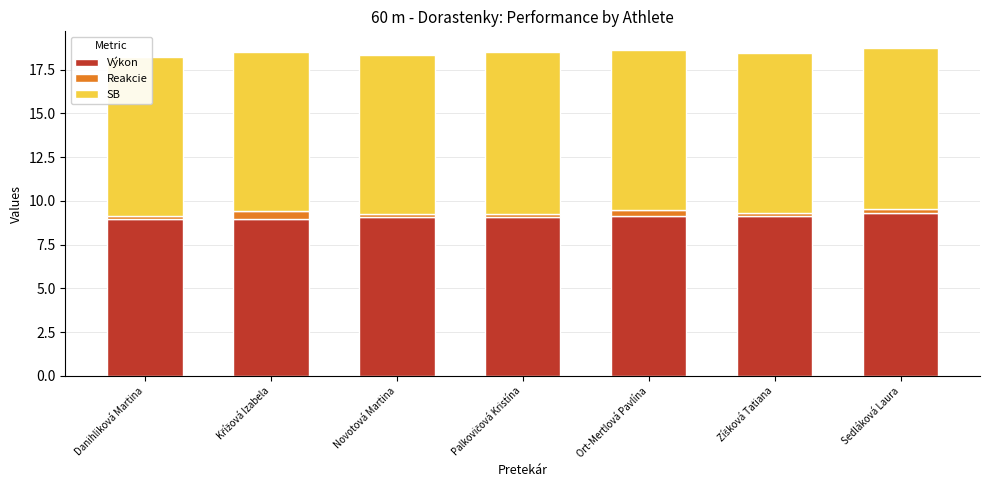

What is the sum of the Výkon values at Zíšková Tatiana and Ort-Mertlová Pavlína?

18.3